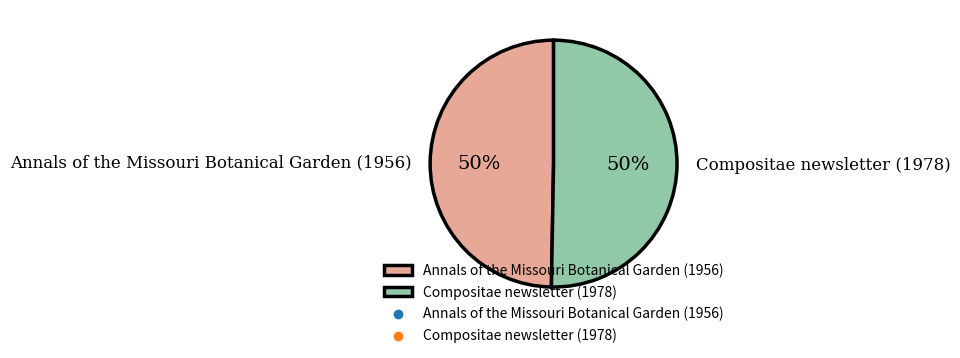

To the nearest percent, what is the average slice percentage?

50%